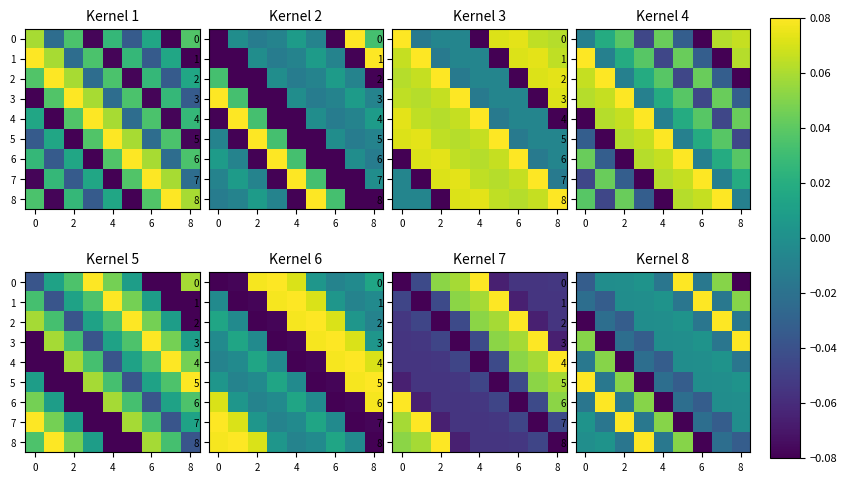

Read the row_4 value at 0.

0.1